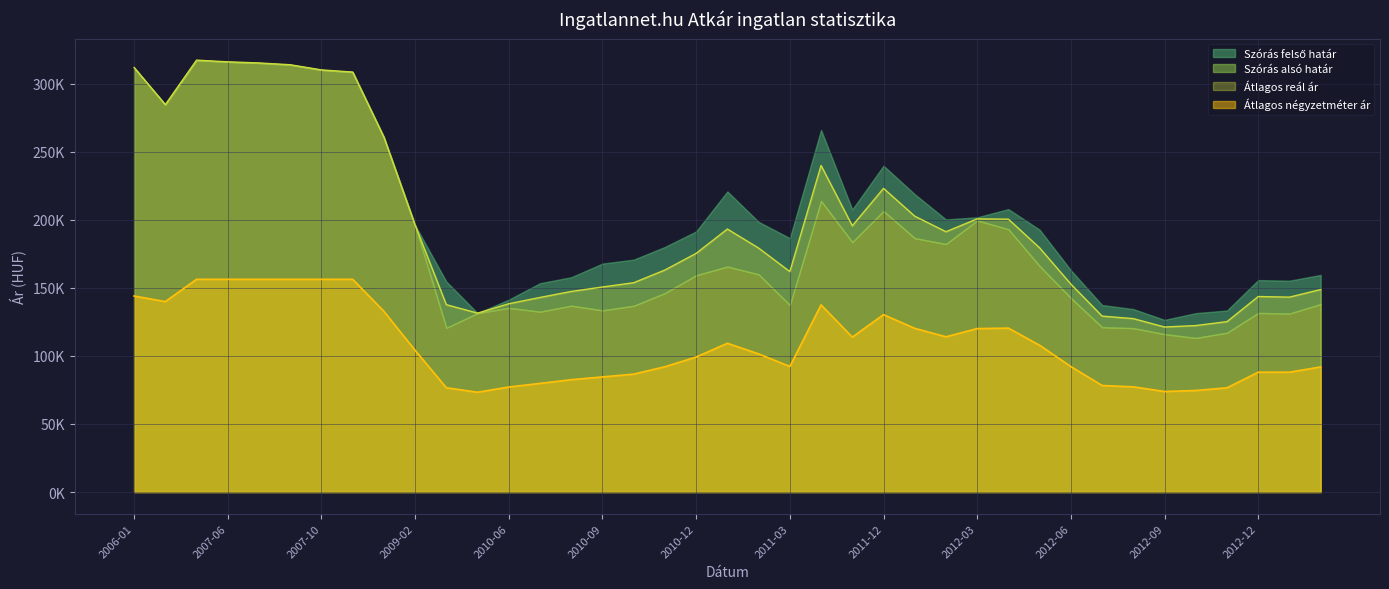

Where is Szórás alsó határ nearest to the value 219198?

2011-12